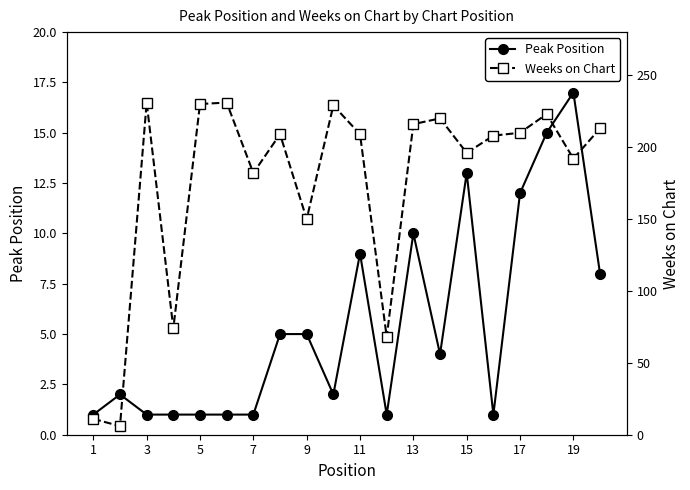

How many lines are shown in the chart?

2